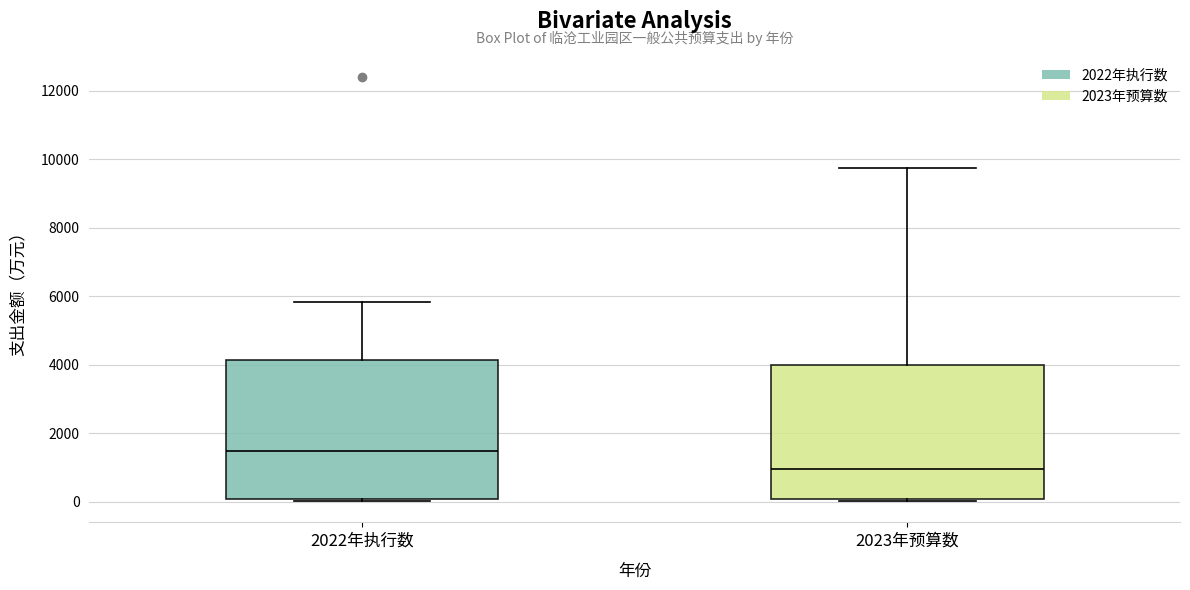

Reading left to right, transcribe this box plot: for each box, give where its median line is, the range the box spans, and where its two whiskers end, as read against the y-axis. The values are not printed on the chart, so give them approximately, as read against the axis.

2022年执行数: median 1400, box 0 to 4200, whiskers 0 to 5800
2023年预算数: median 1000, box 0 to 4000, whiskers 0 to 9800